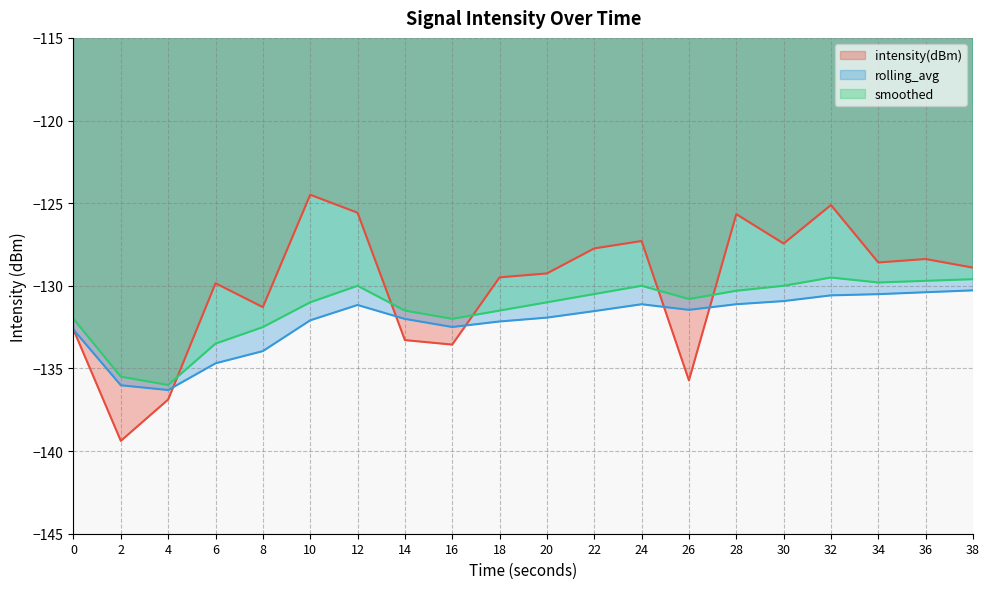

Does the chart have visible grid lines?

Yes